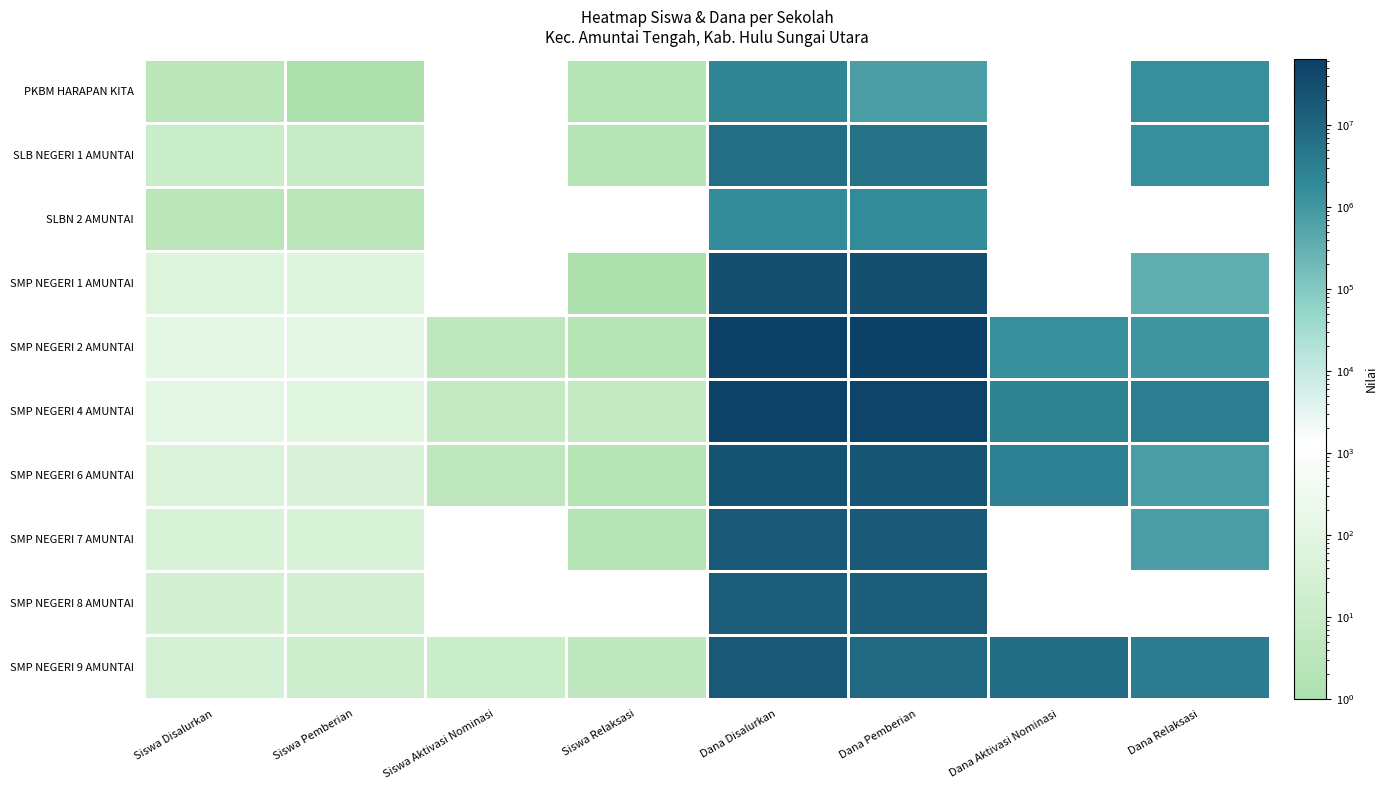

What is the difference between the highest and lowest values at Dana Aktivasi Nominasi?

7500000